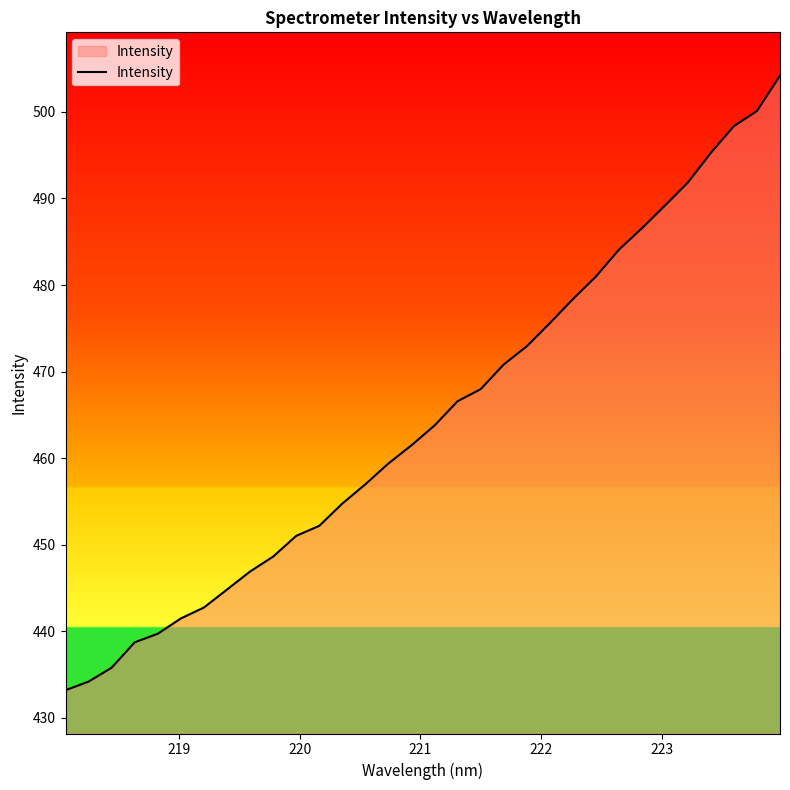

What is the smallest value displayed?

433.2